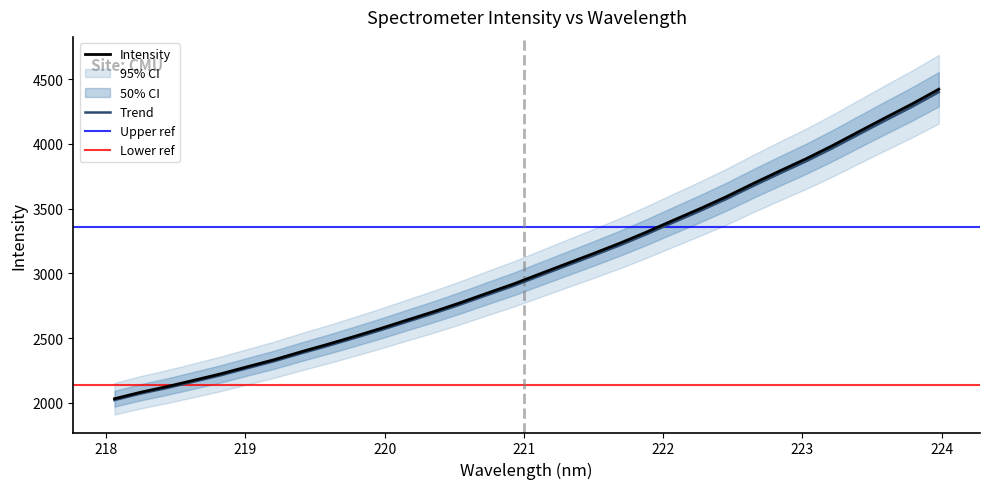

How many categories are shown in the chart?

32